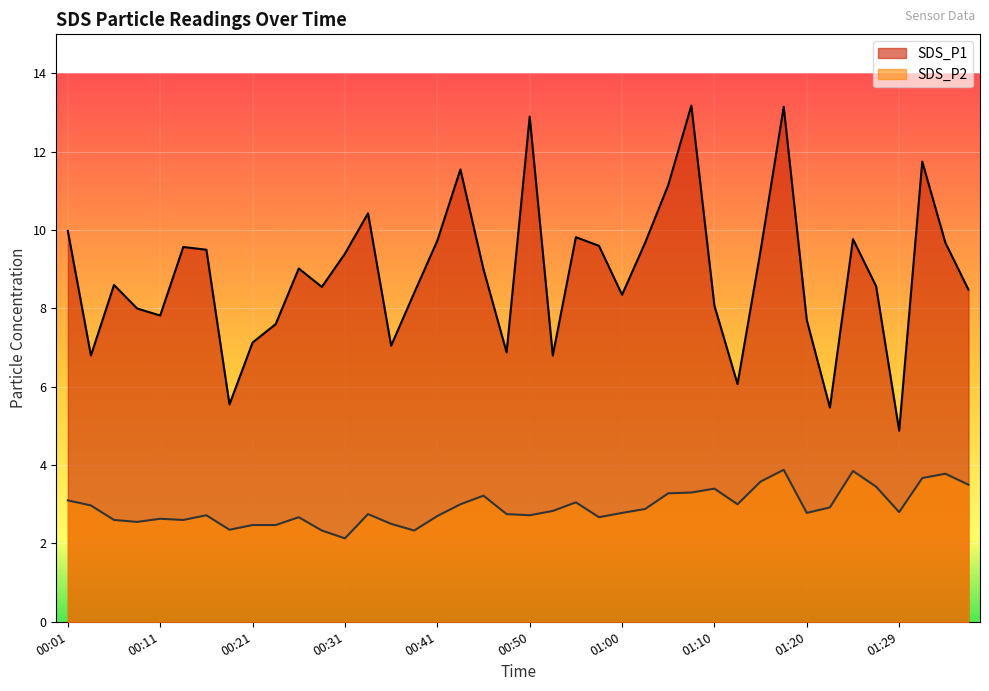

Rank the categories by SDS_P2 value from highest to lowest.

01:17, 01:25, 01:34, 01:32, 01:15, 01:37, 01:27, 01:10, 01:07, 01:05, 00:45, 00:01, 00:55, 00:43, 01:12, 00:04, 01:22, 01:03, 00:53, 01:29, 01:00, 01:20, 00:33, 00:48, 00:16, 00:50, 00:41, 00:26, 00:58, 00:11, 00:06, 00:14, 00:09, 00:36, 00:21, 00:23, 00:19, 00:28, 00:38, 00:31